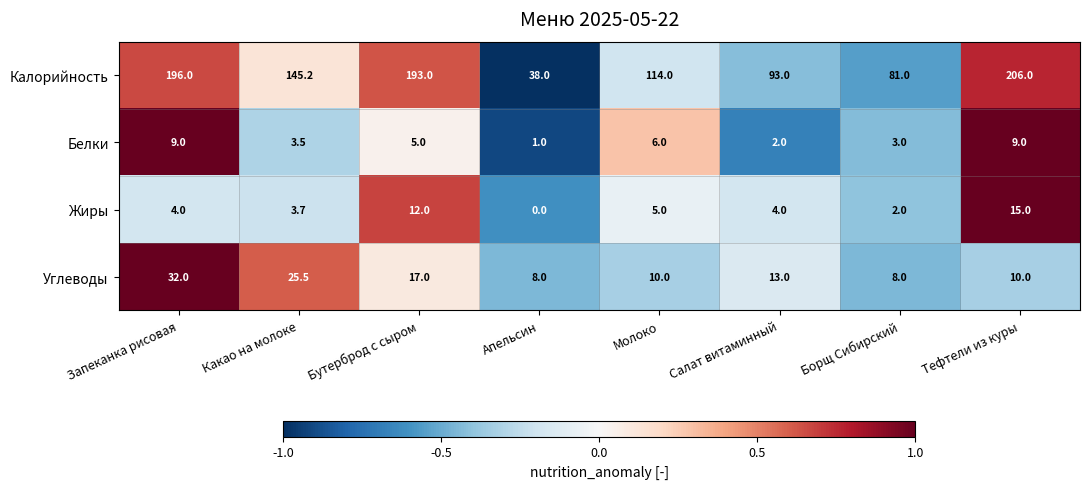

Which category has the highest value across all series?

Тефтели из куры